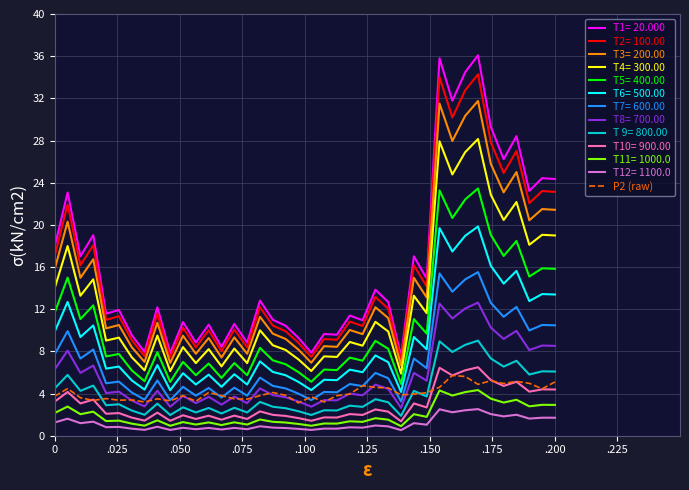

True or false: T 9= 800.00 and T2= 100.00 intersect in this chart.

False